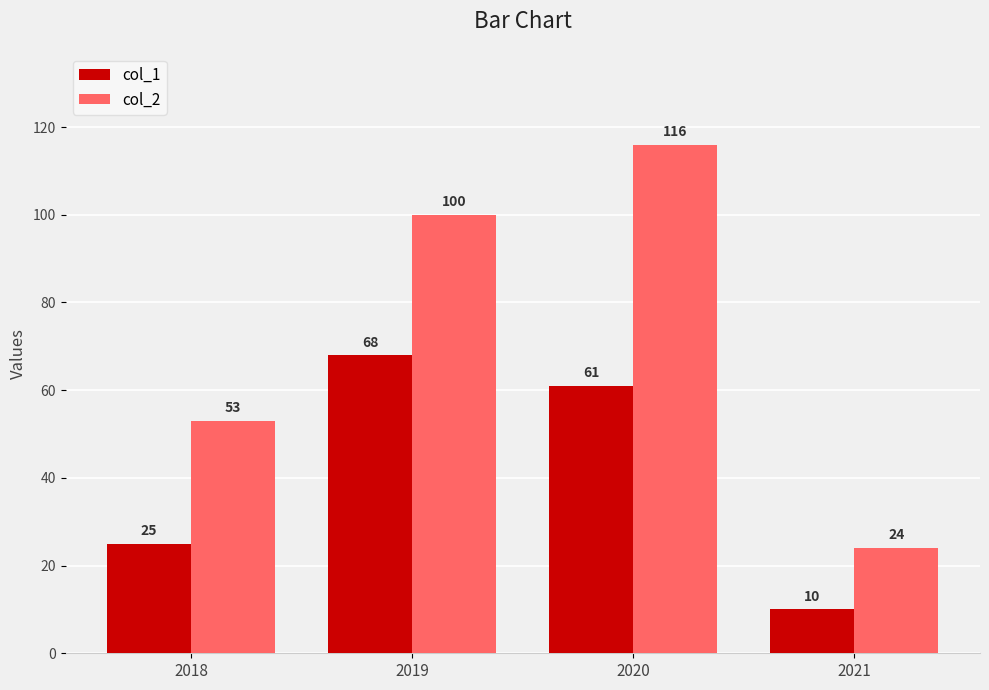

Which series has the widest spread of values?

col_2